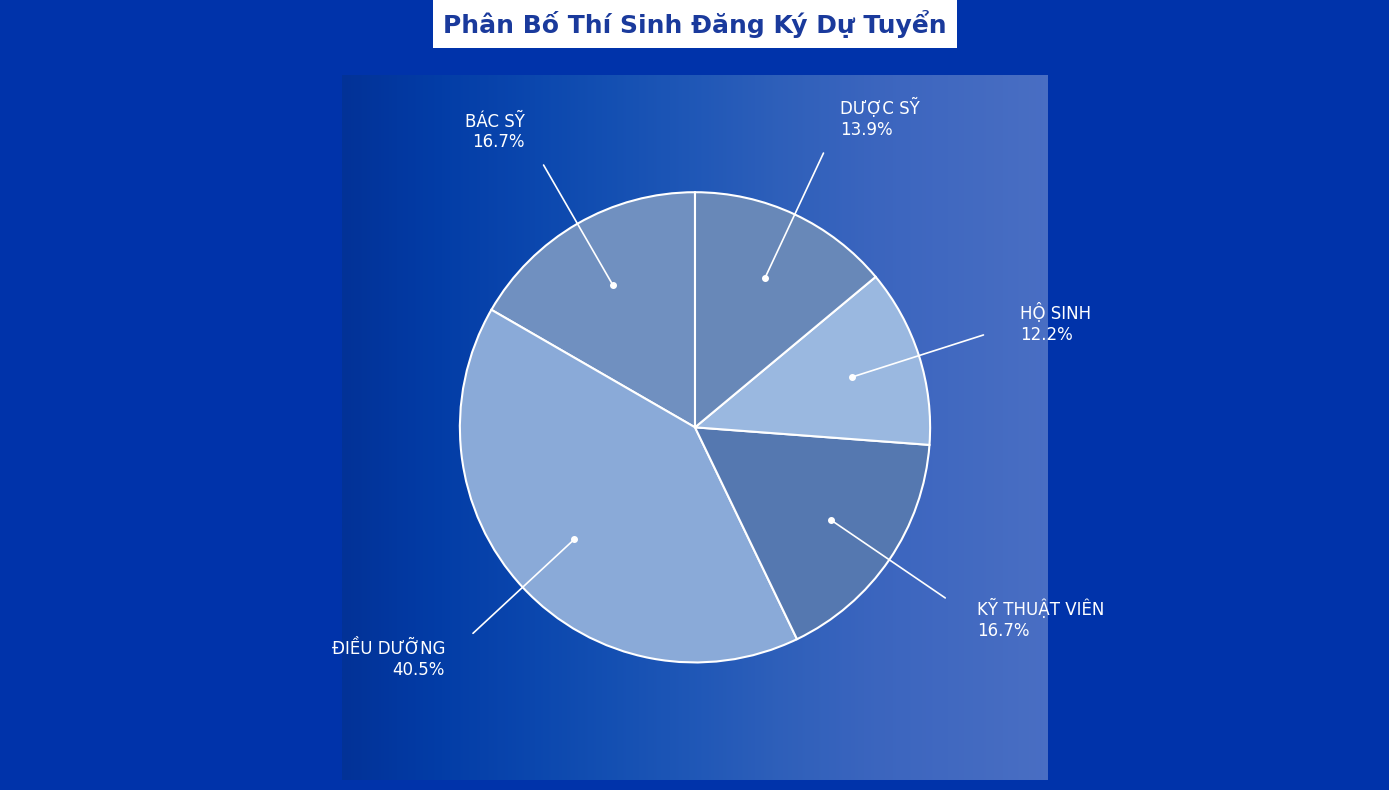

Which category has the smallest portion of the pie?

HỘ SINH